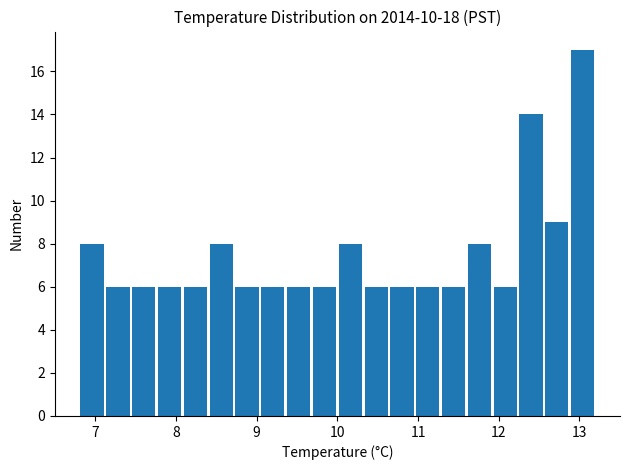

Around what value on the x-axis is the tallest bar? Give the approximate position of its centre, as read against the axis.

13.0